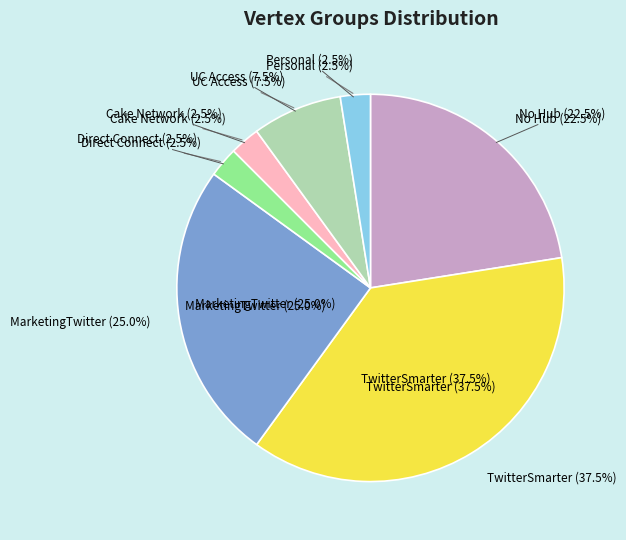

Do Group 3 and Group 4 together represent more than half of the pie?

No